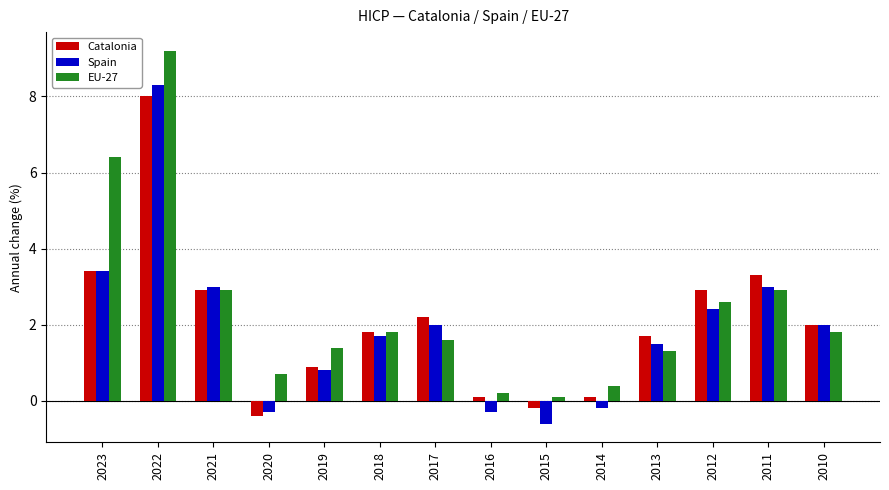

Rank the series by their maximum value, from lowest to highest.

Catalonia, Spain, EU-27